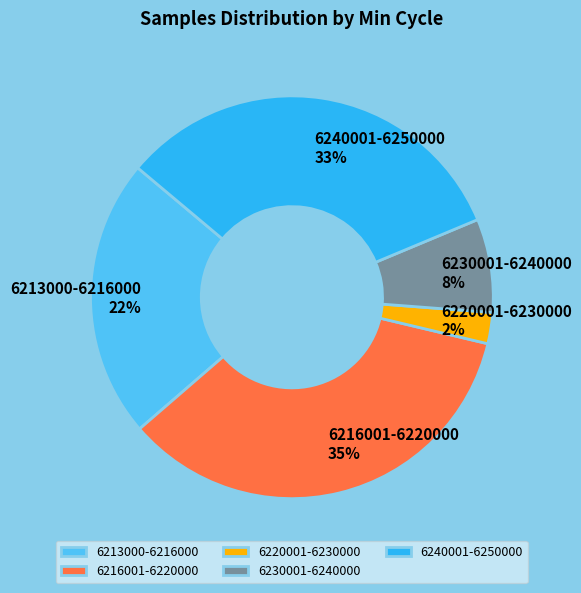

How many slices are in this pie chart?

5